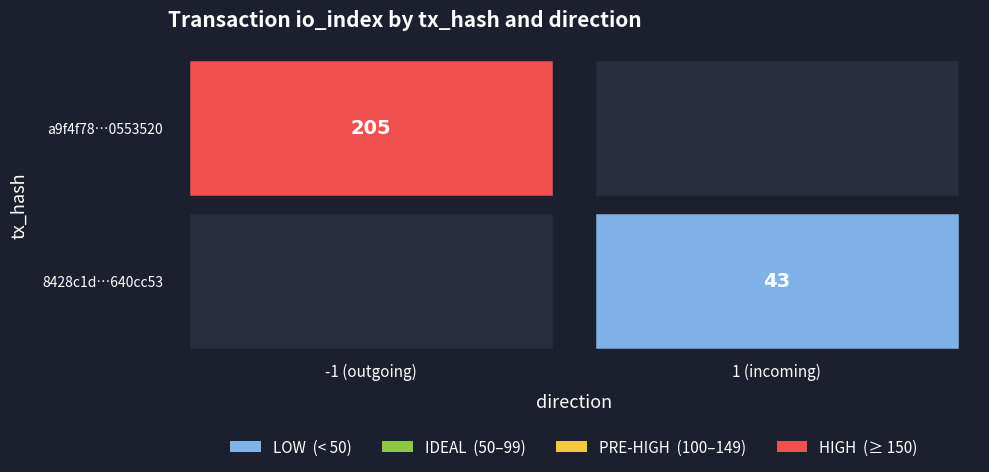

What is the total value across all series at io_index?

248